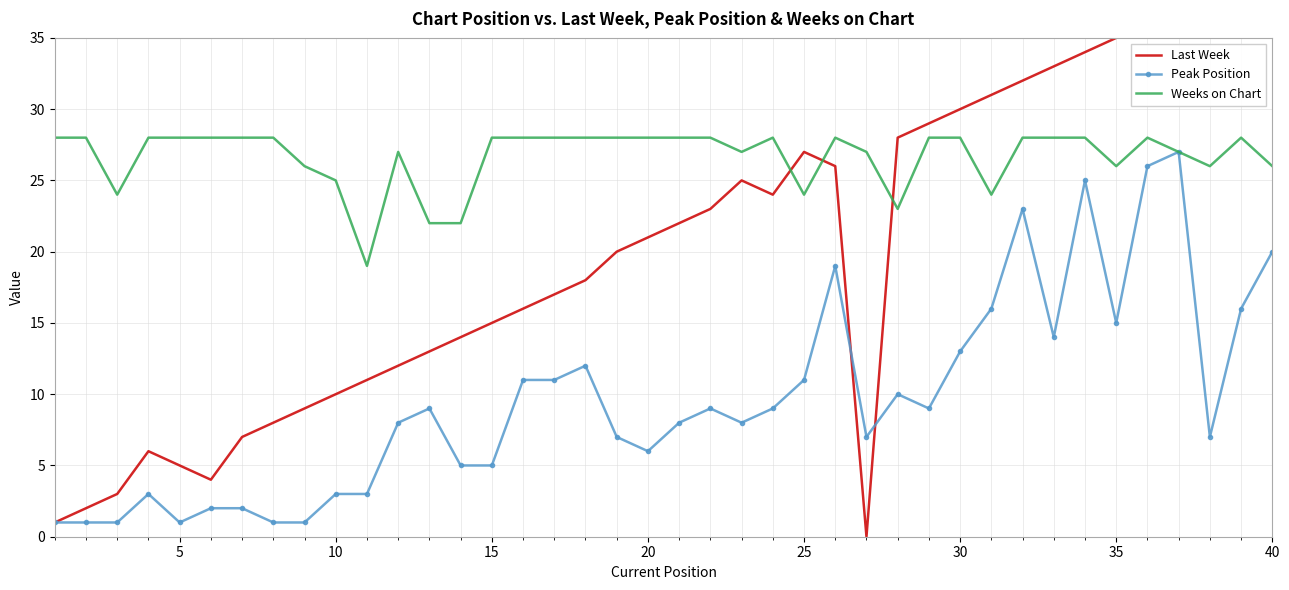

After their last crossing, which series has the higher values: Last Week or Peak Position?

Last Week